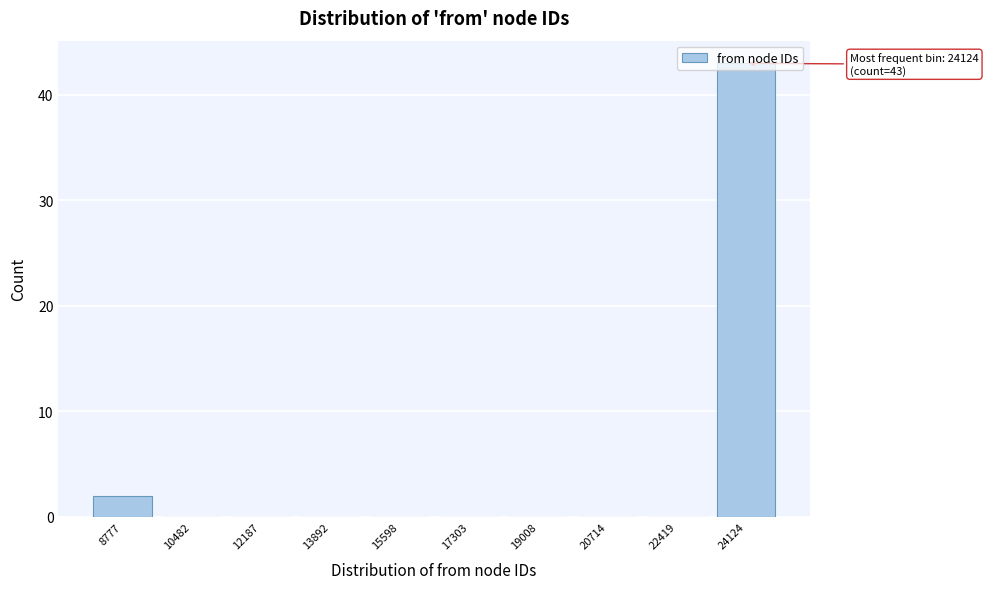

Which has a higher value, 20714 or 24124?

24124